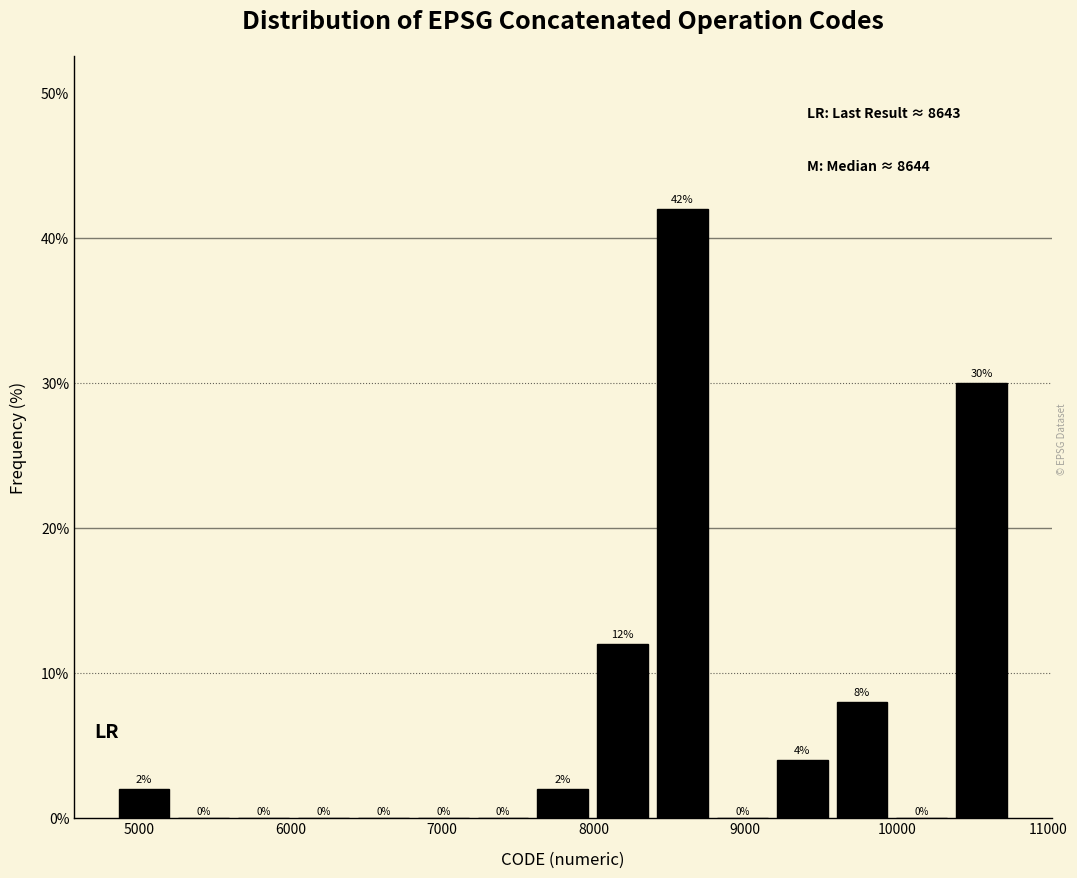

Around what value on the x-axis is the tallest bar? Give the approximate position of its centre, as read against the axis.

8600